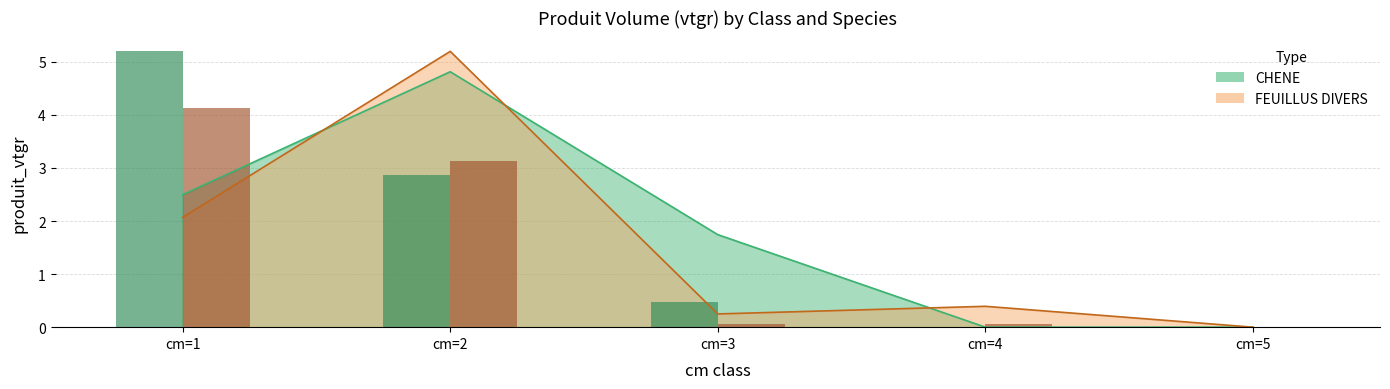

Reading left to right, extract all data points from this chart.

CHENE (nbre, scaled): cm=1=5.2	cm=2=2.9	cm=3=0.5	cm=4=0.0	cm=5=0.0
FEUILLUS DIVERS (nbre, scaled): cm=1=4.1	cm=2=3.1	cm=3=0.1	cm=4=0.1	cm=5=0.0